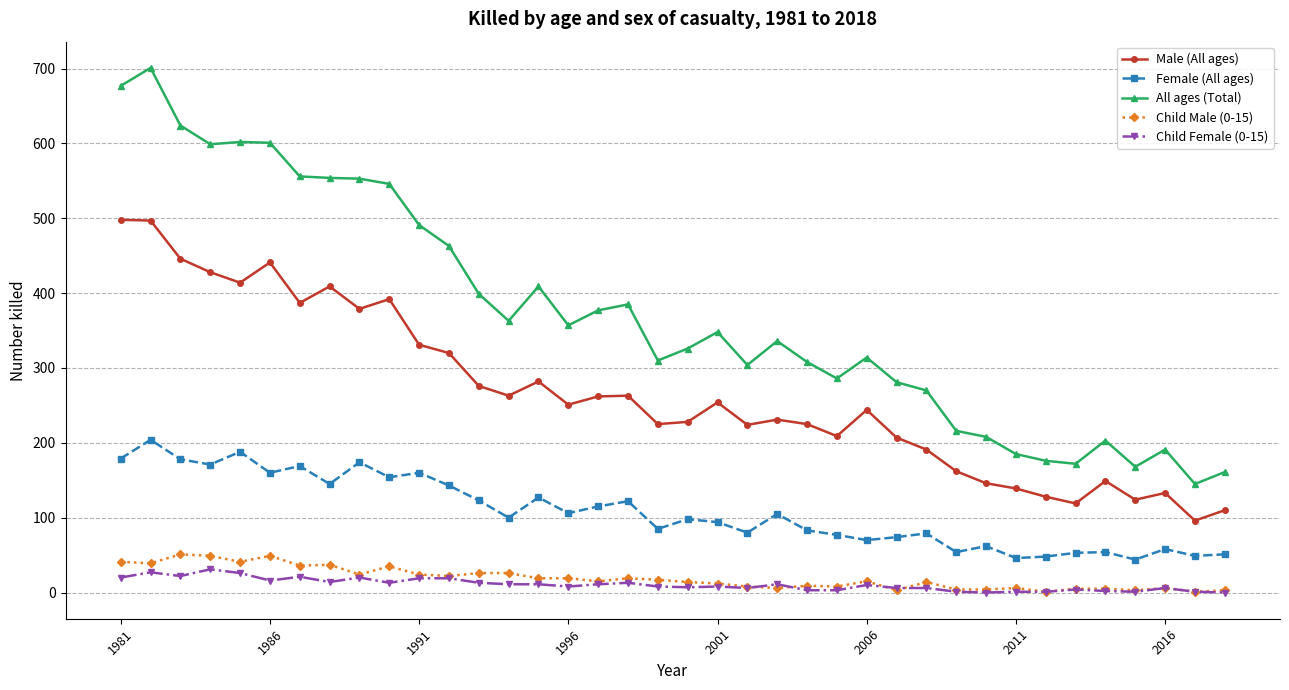

What is the greatest value displayed?

701